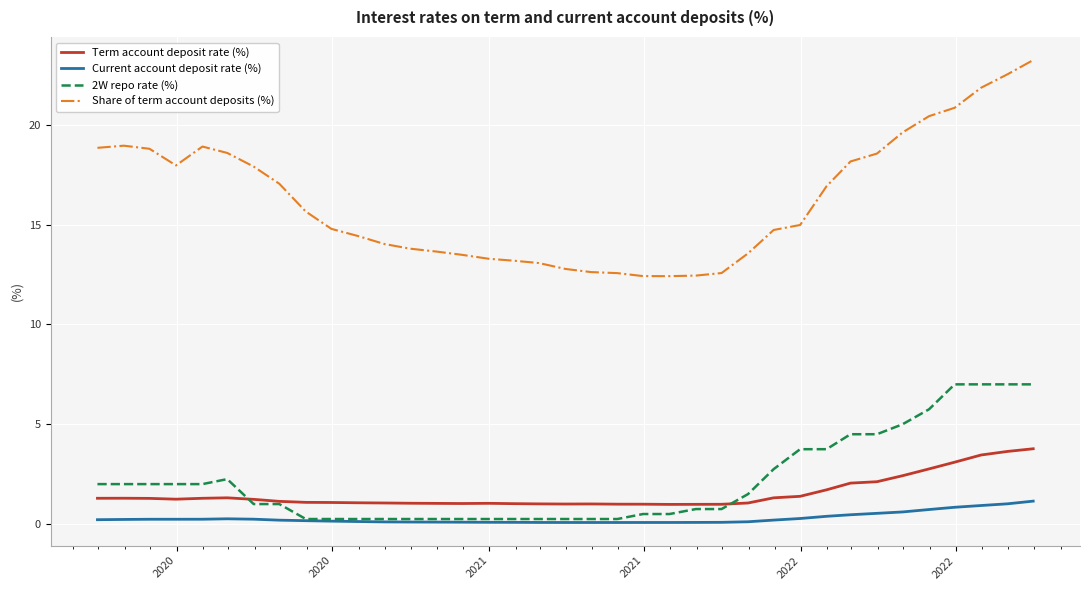

List the series in order of their peak value, lowest first.

Current account deposit rate (%), Term account deposit rate (%), 2W repo rate (%), Share of term account deposits (%)